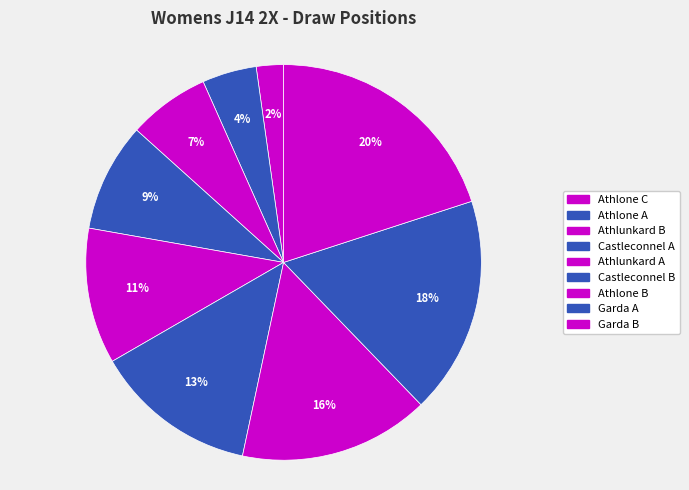

How many segments does this pie chart have?

9